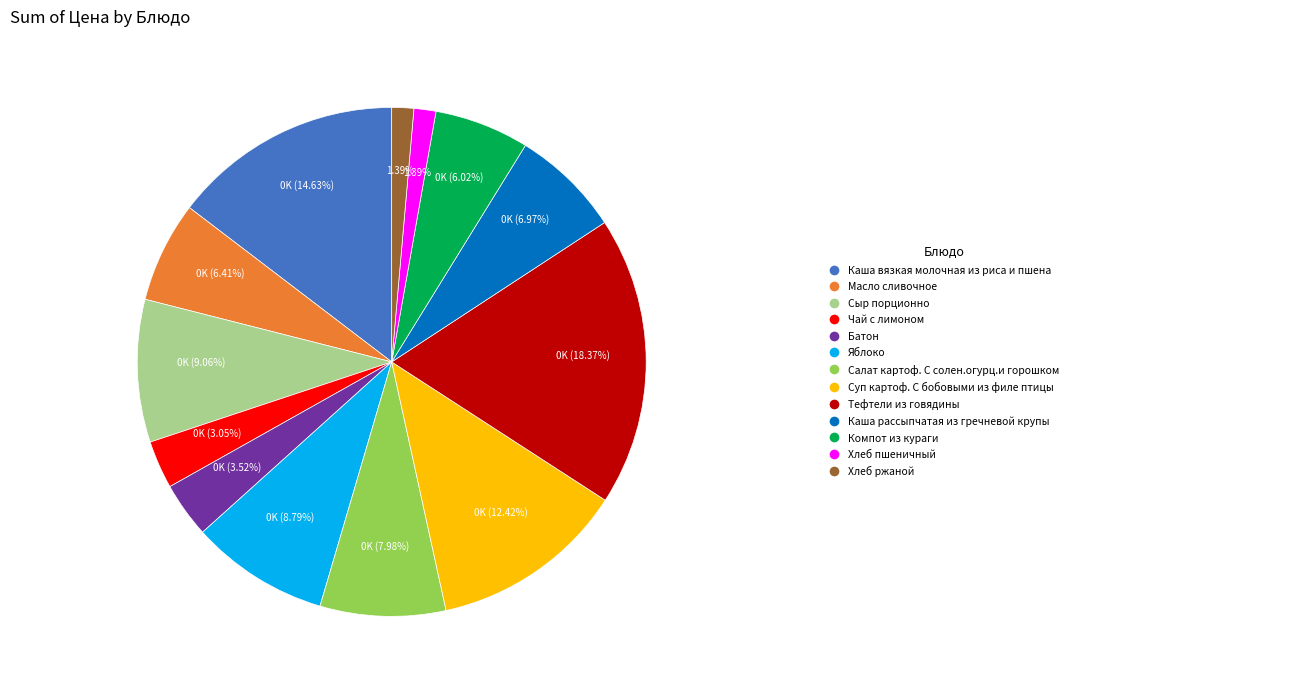

How many slices are in this pie chart?

13